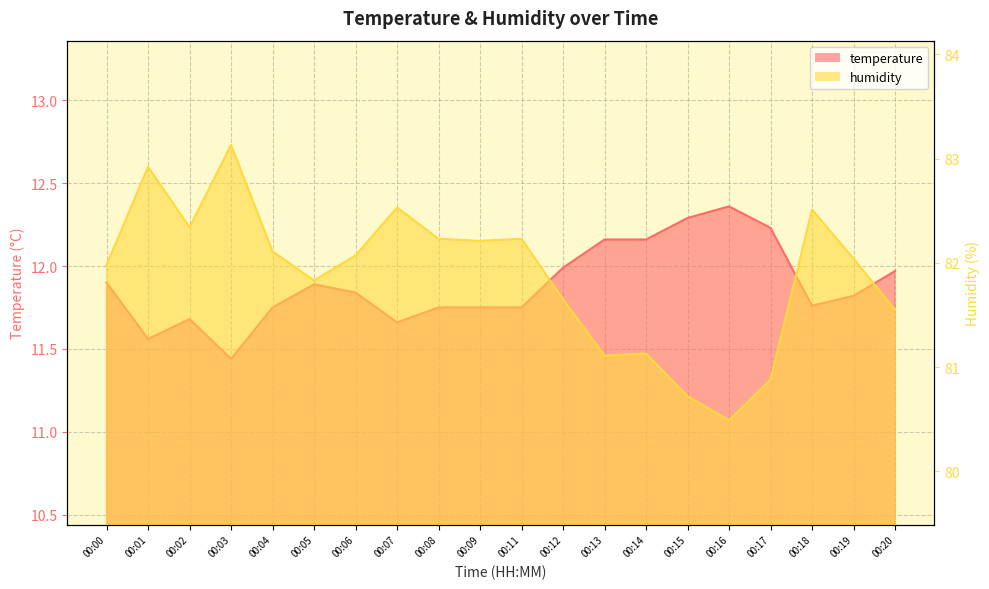

Which series has the widest spread of values?

humidity